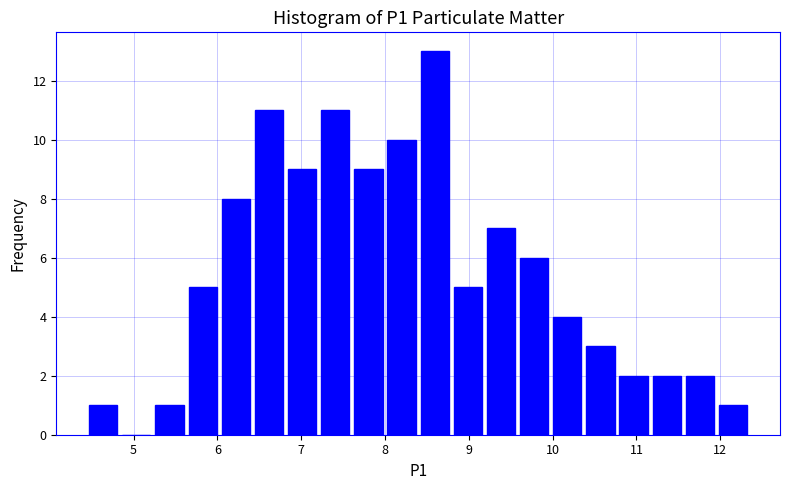

Around what value on the x-axis is the tallest bar? Give the approximate position of its centre, as read against the axis.

8.6